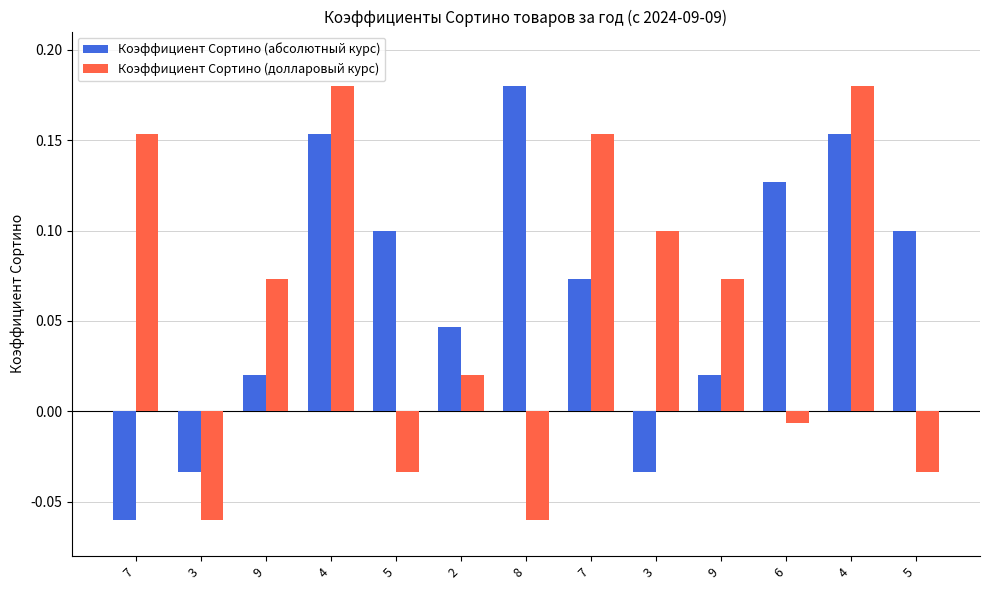

Which label corresponds to the smallest value in the chart?

7